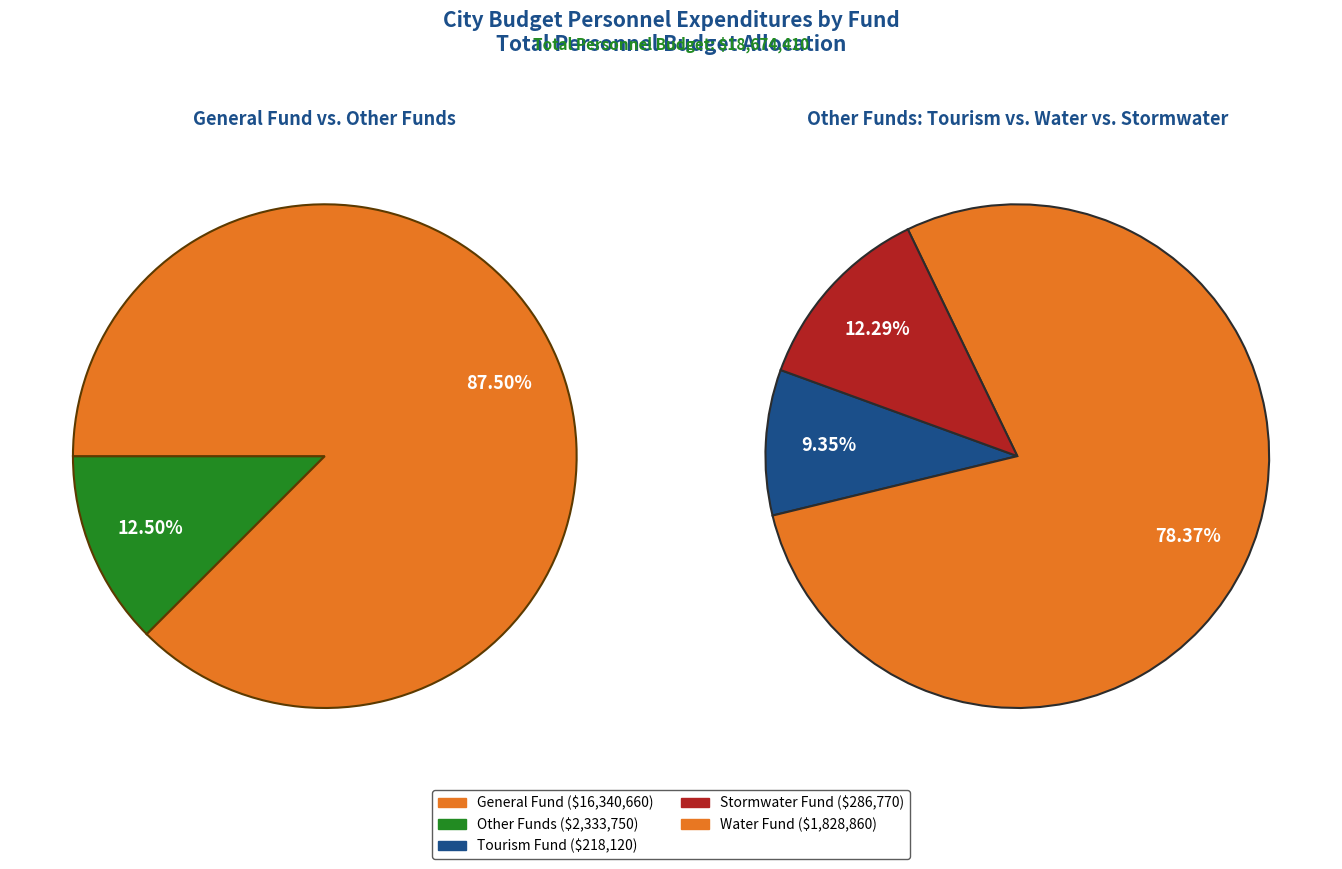

Is Stormwater Fund the majority of the pie?

No